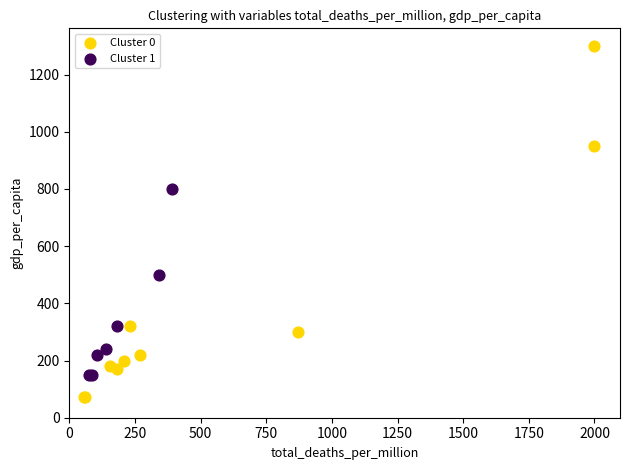

Which series has the largest Y range (max minus min)?

Cluster 0